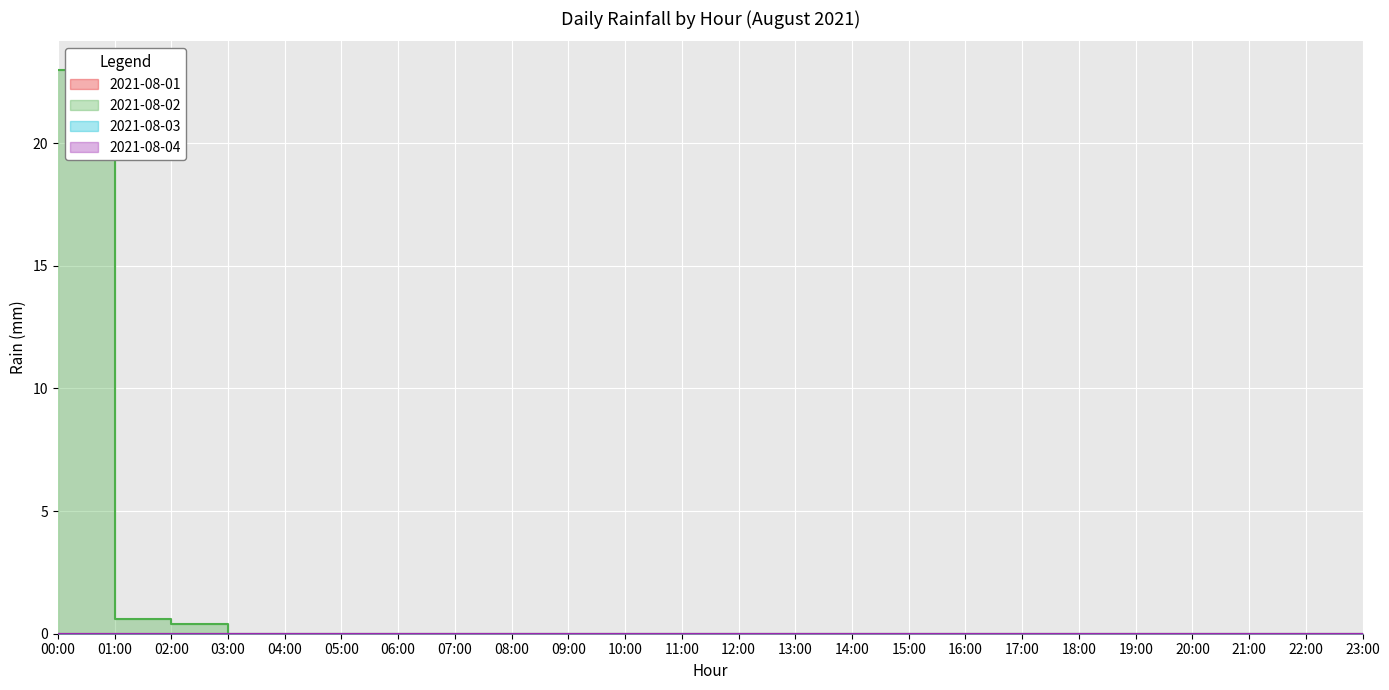

Reading left to right, transcribe all the data shown in this chart.

2021-08-01: 00:00=0.0	01:00=0.0	02:00=0.0	03:00=0.0	04:00=0.0	05:00=0.0	06:00=0.0	07:00=0.0	08:00=0.0	09:00=0.0	10:00=0.0	11:00=0.0	12:00=0.0	13:00=0.0	14:00=0.0	15:00=0.0	16:00=0.0	17:00=0.0	18:00=0.0	19:00=0.0	20:00=0.0	21:00=0.0	22:00=0.0	23:00=0.0
2021-08-02: 00:00=23.0	01:00=0.6	02:00=0.4	03:00=0.0	04:00=0.0	05:00=0.0	06:00=0.0	07:00=0.0	08:00=0.0	09:00=0.0	10:00=0.0	11:00=0.0	12:00=0.0	13:00=0.0	14:00=0.0	15:00=0.0	16:00=0.0	17:00=0.0	18:00=0.0	19:00=0.0	20:00=0.0	21:00=0.0	22:00=0.0	23:00=0.0
2021-08-03: 00:00=0.0	01:00=0.0	02:00=0.0	03:00=0.0	04:00=0.0	05:00=0.0	06:00=0.0	07:00=0.0	08:00=0.0	09:00=0.0	10:00=0.0	11:00=0.0	12:00=0.0	13:00=0.0	14:00=0.0	15:00=0.0	16:00=0.0	17:00=0.0	18:00=0.0	19:00=0.0	20:00=0.0	21:00=0.0	22:00=0.0	23:00=0.0
2021-08-04: 00:00=0.0	01:00=0.0	02:00=0.0	03:00=0.0	04:00=0.0	05:00=0.0	06:00=0.0	07:00=0.0	08:00=0.0	09:00=0.0	10:00=0.0	11:00=0.0	12:00=0.0	13:00=0.0	14:00=0.0	15:00=0.0	16:00=0.0	17:00=0.0	18:00=0.0	19:00=0.0	20:00=0.0	21:00=0.0	22:00=0.0	23:00=0.0